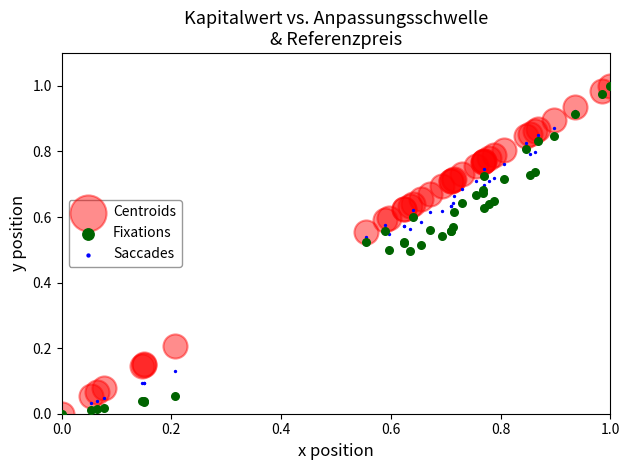

What are all the series names shown in the legend?

Centroids, Fixations, Saccades